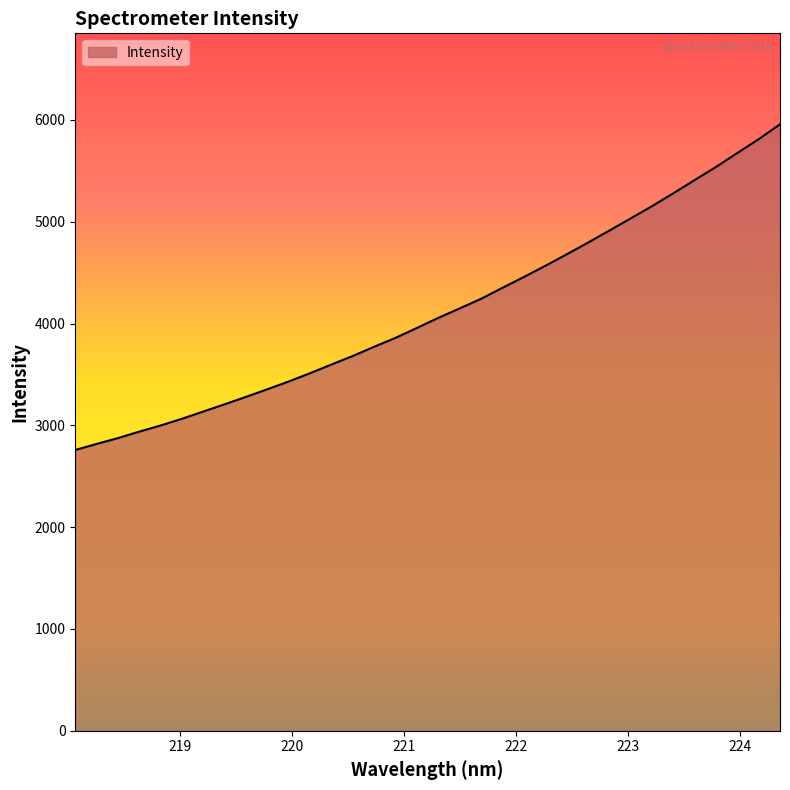

What is the difference between the maximum and minimum values?

3199.5